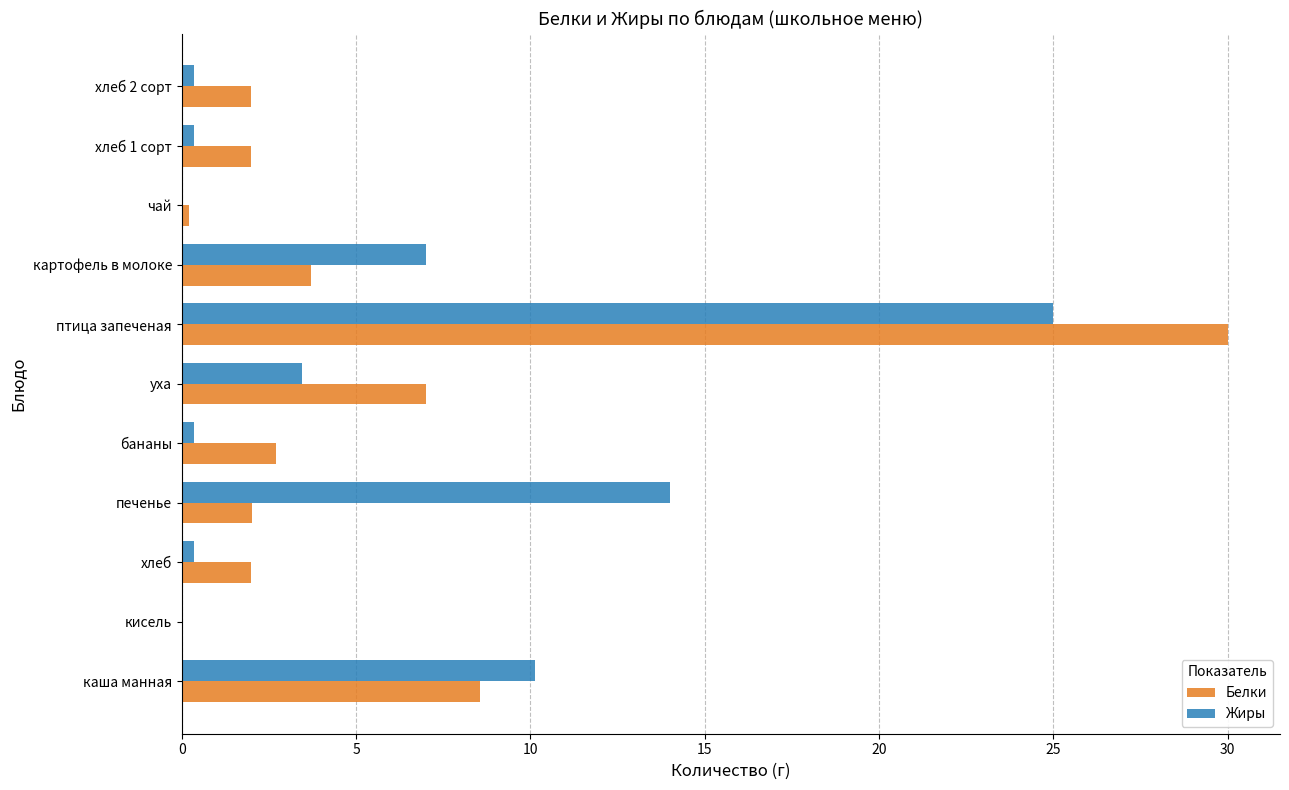

What is the total value across all series at печенье?

16.0